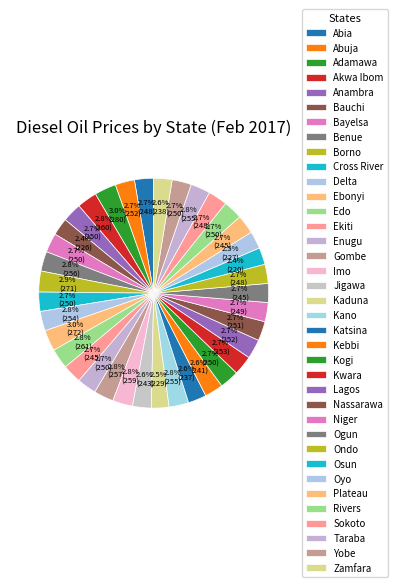

Count the number of slices in the pie.

37